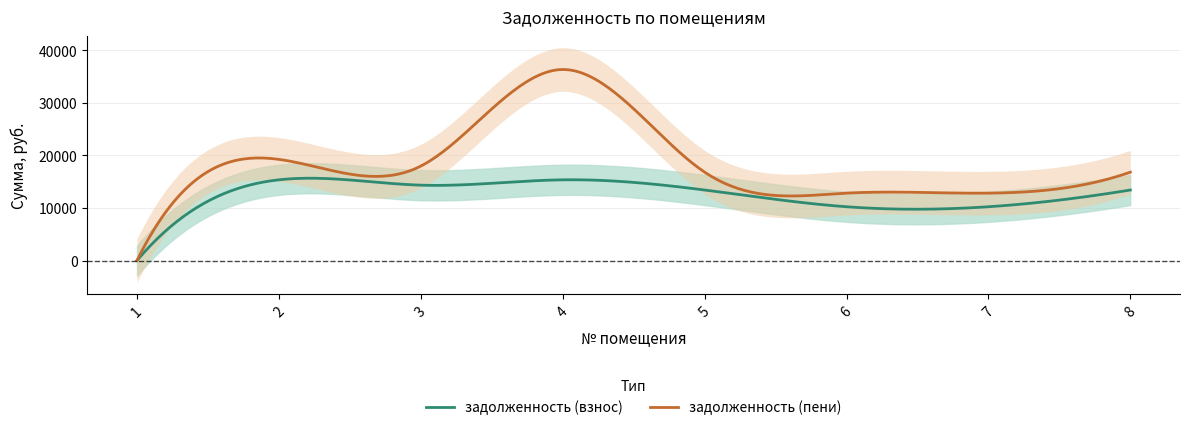

At which category does задолженность (пени) reach its first local peak?

2